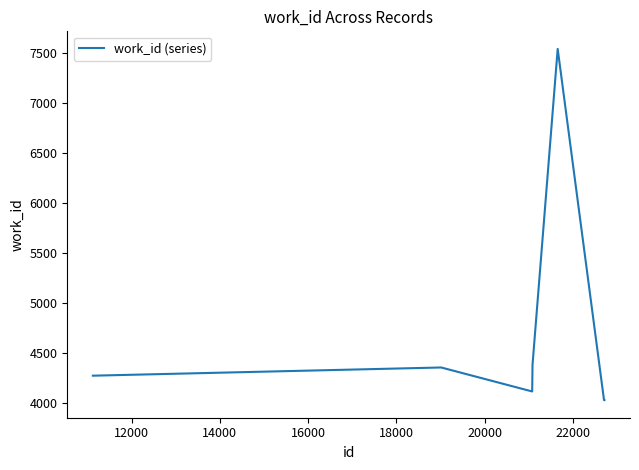

What is the difference between the maximum and minimum values?

3515